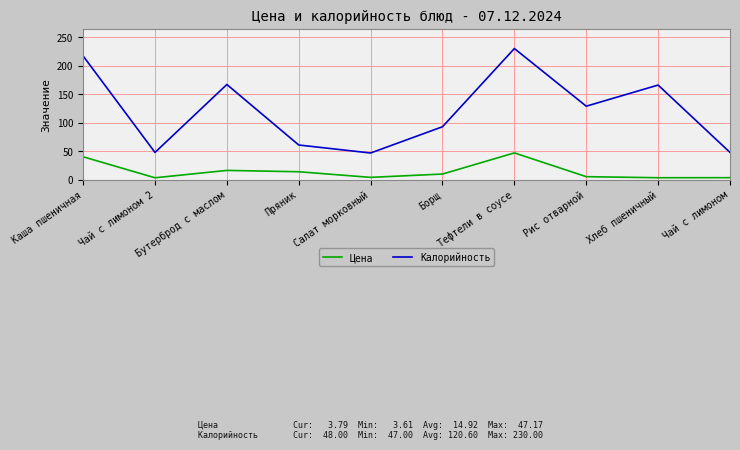

What is the difference between the maximum and minimum values in the Цена series?

43.6